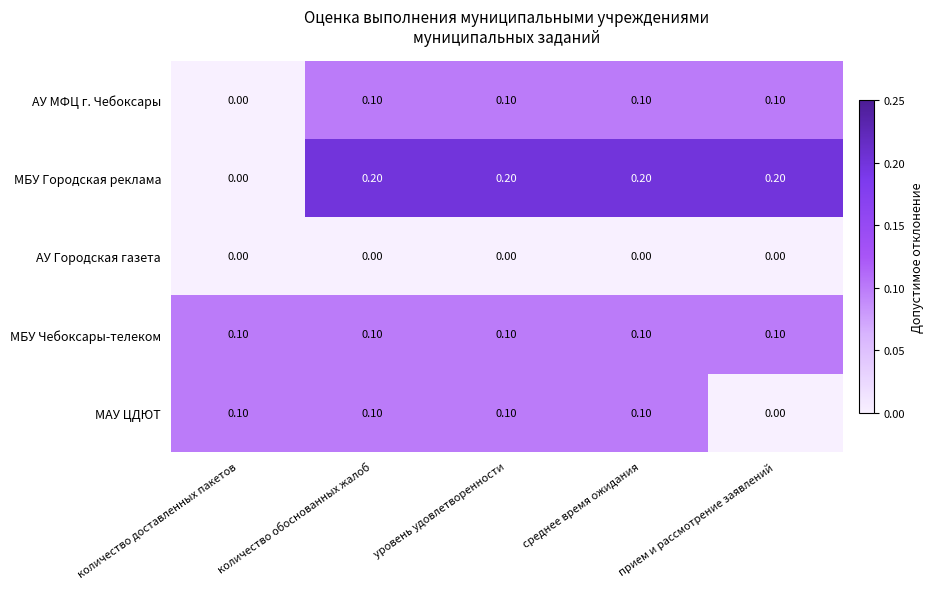

Is the value of МБУ Городская реклама at количество обоснованных жалоб greater than the value of МАУ ЦДЮТ at прием и рассмотрение заявлений?

Yes